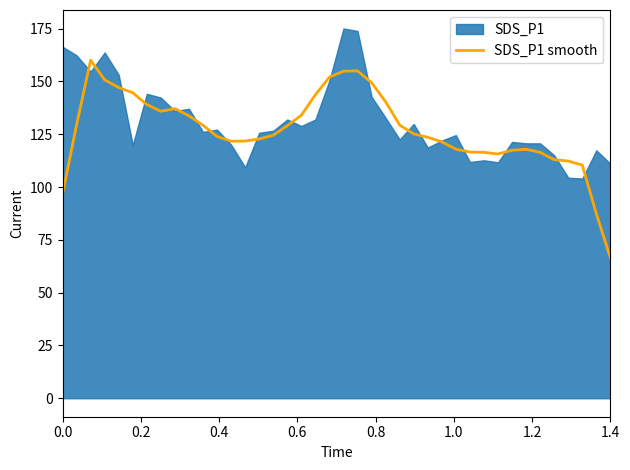

What is the highest value of the SDS_P1 smooth series?

160.1